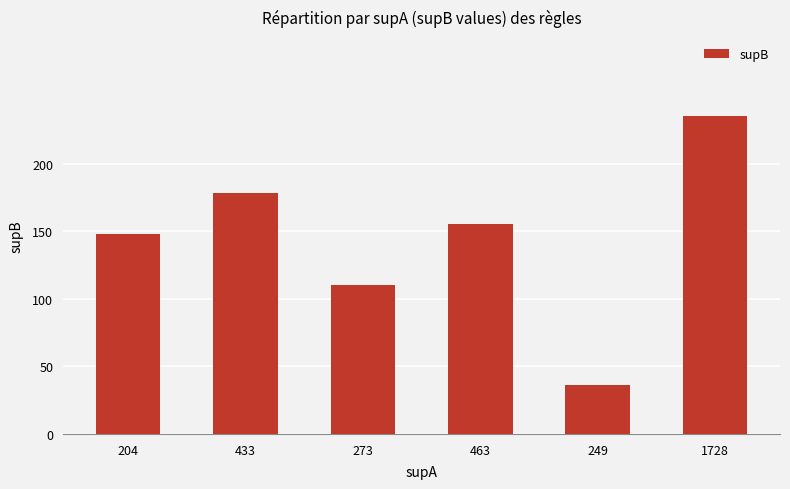

List the labels in order of value, largest first.

1728, 433, 463, 204, 273, 249